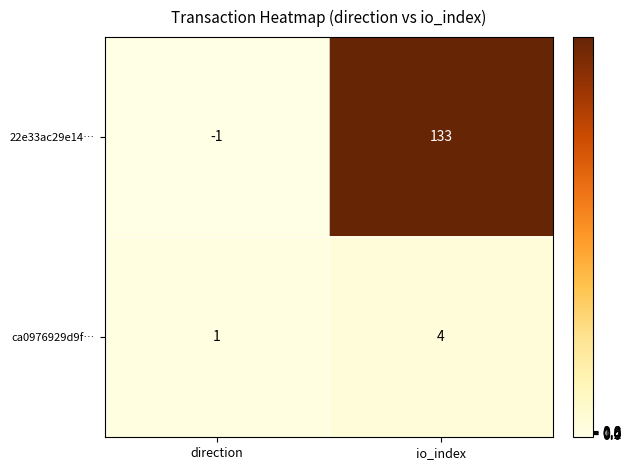

How many negative values does the 22e33ac29e14… series have?

1